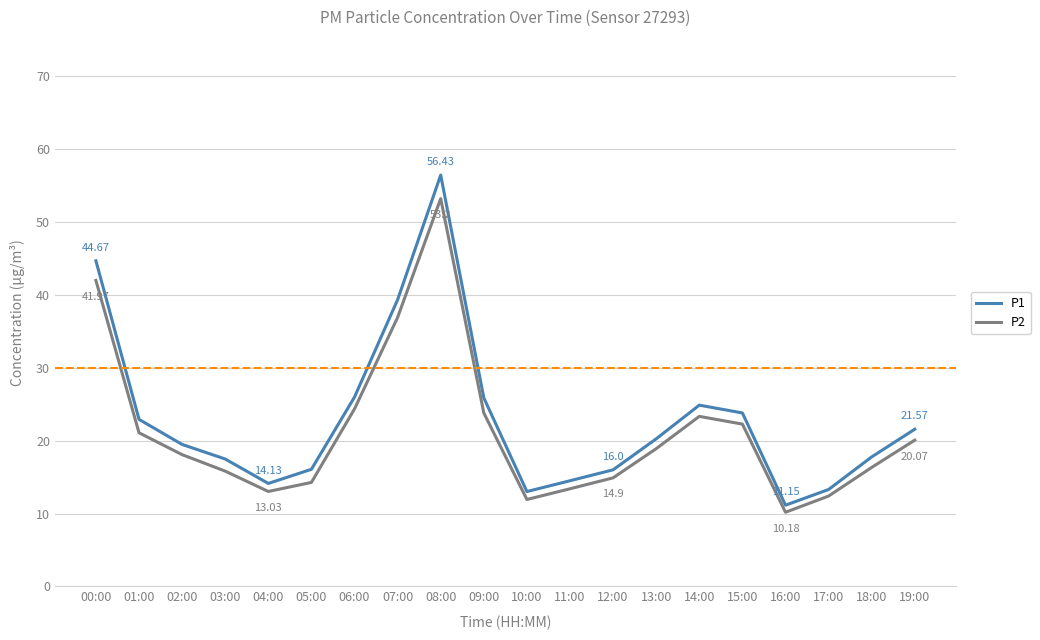

At which label is P2 closest to 31?

07:00